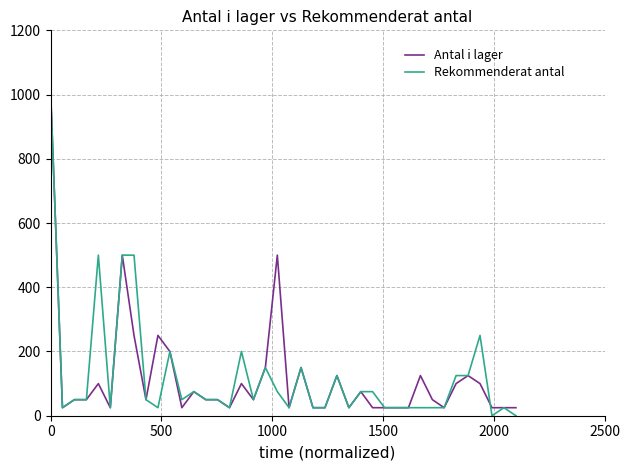

What is the minimum value for Antal i lager?

25